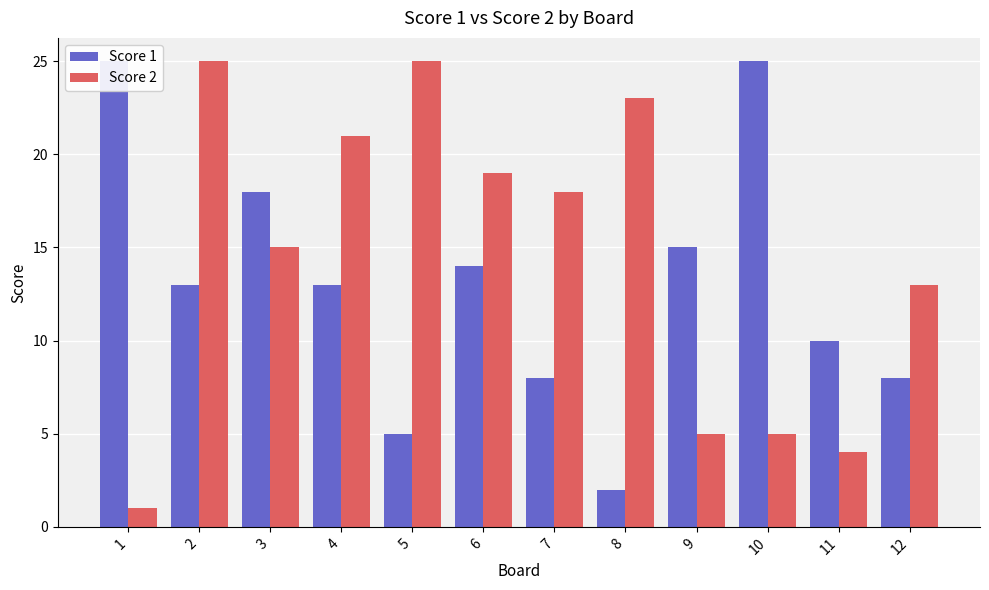

Which category has the lowest value across all series?

1